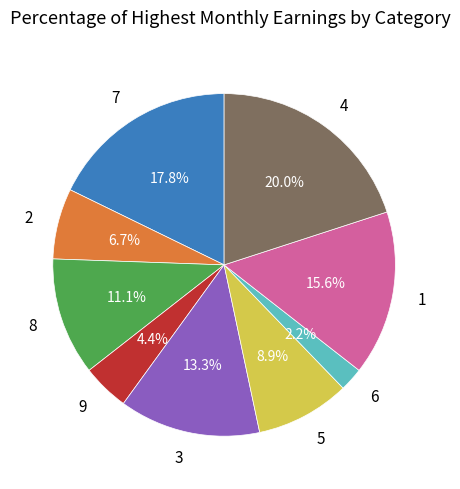

Is there any slice that represents more than half of the pie?

No